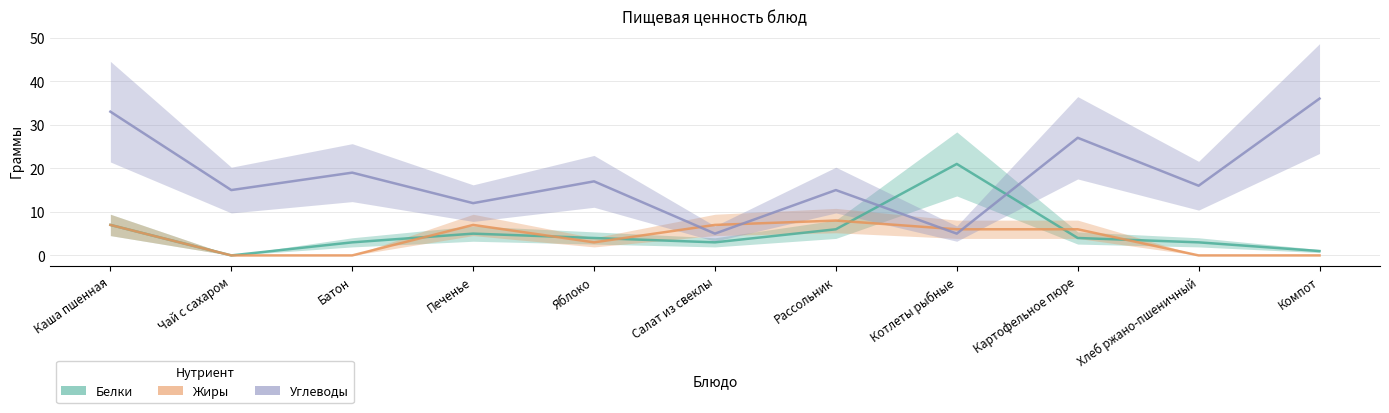

At how many categories does at least one series exceed 23?

3